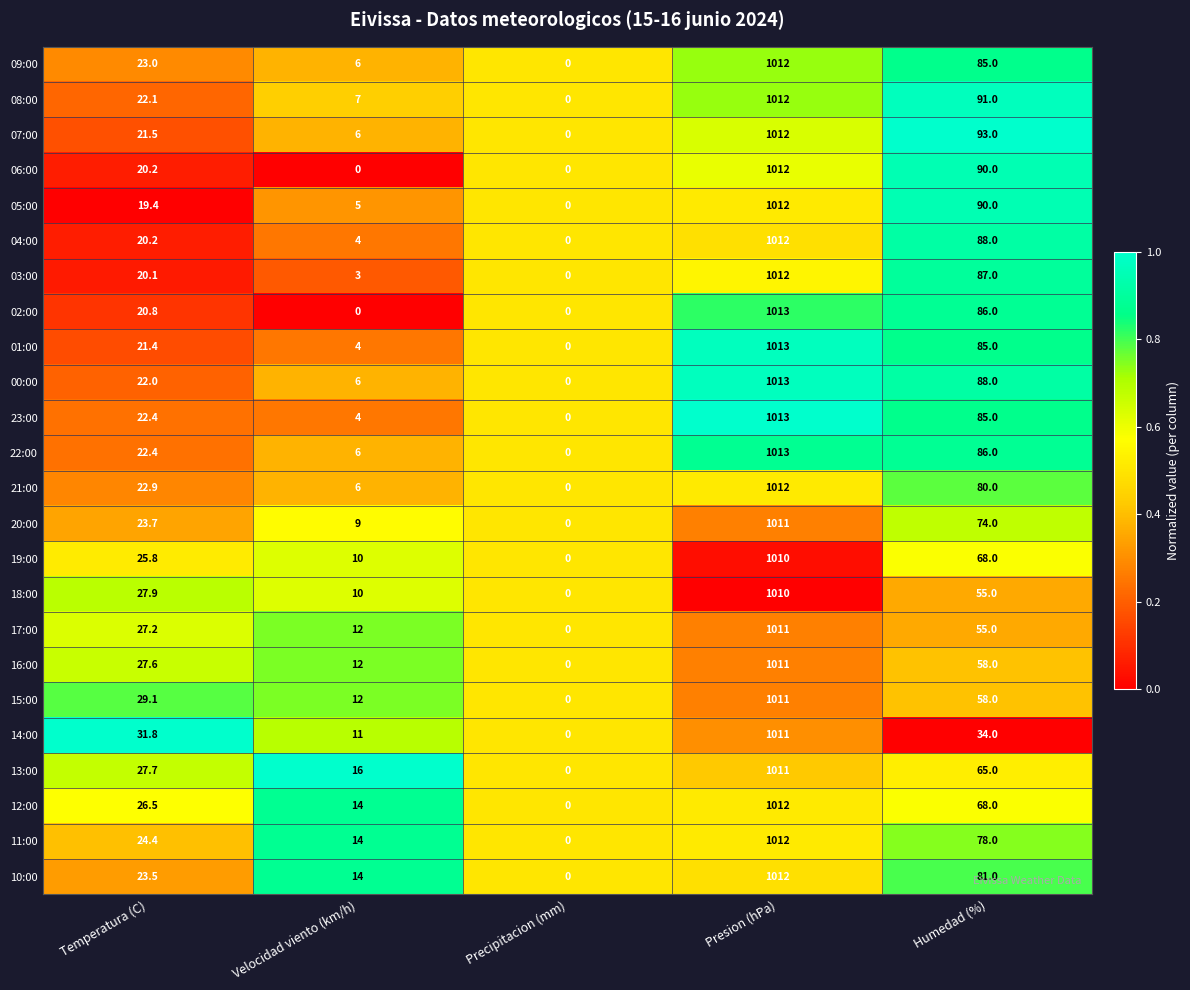

List the labels in order of 10:00 value, largest first.

Presion (hPa), Humedad (%), Temperatura (C), Velocidad viento (km/h), Precipitacion (mm)